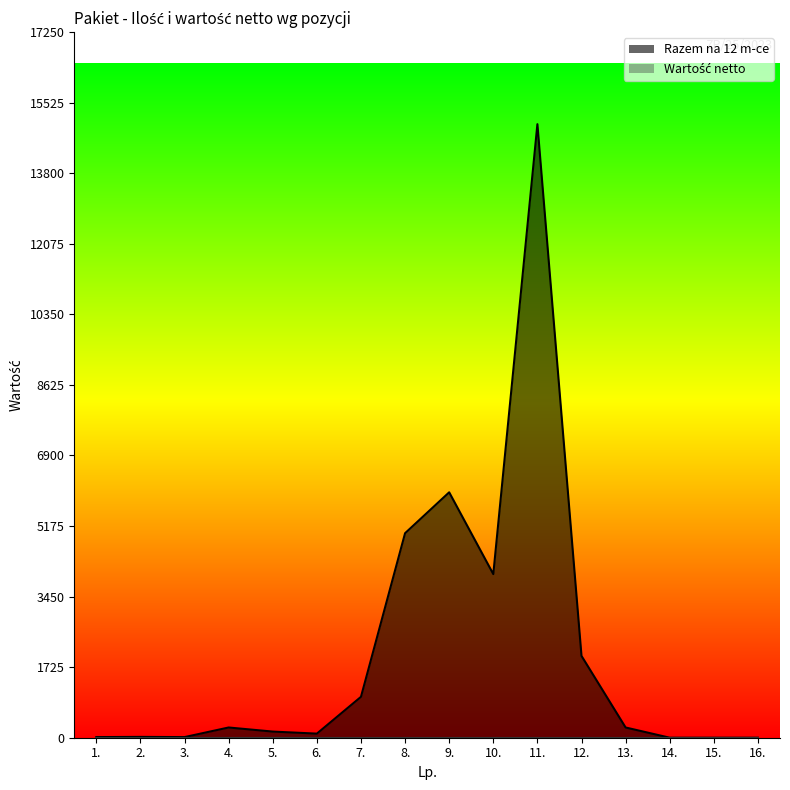

What is the change in value from 6. to 14.?

-100